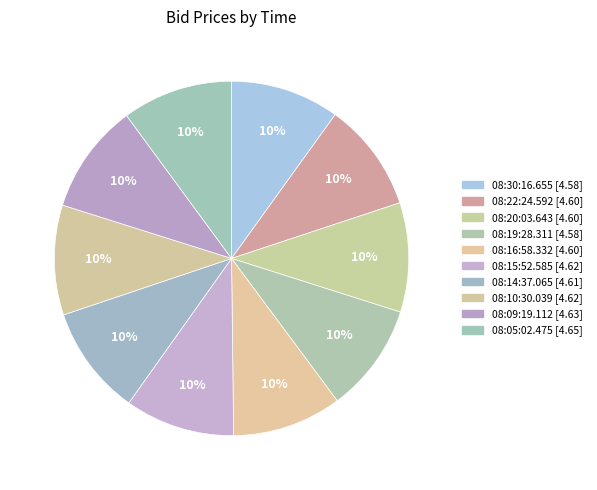

Is it true that 08:30:16.655 is 10% of the pie?

True